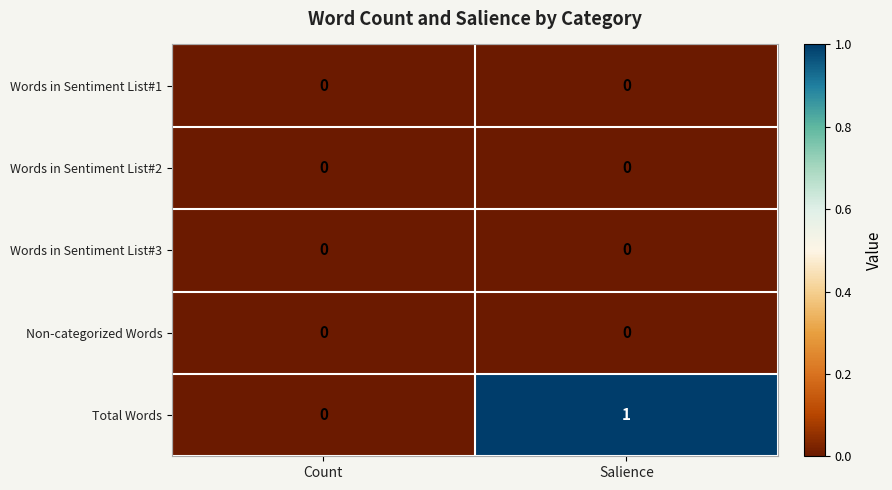

True or false: Non-categorized Words has a value of 0 at Salience.

True